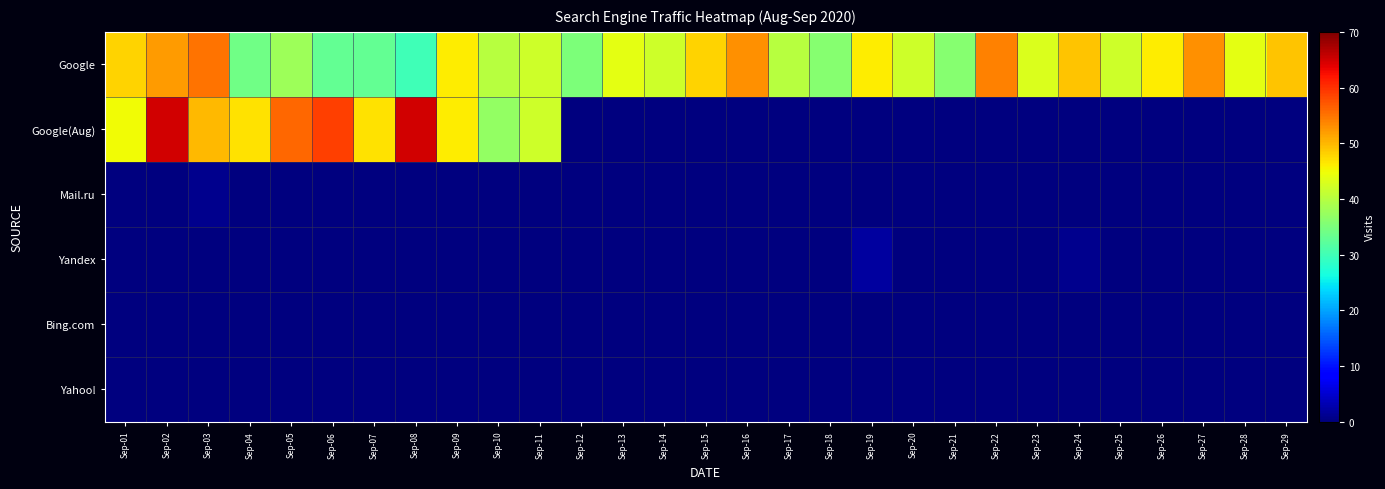

Reading left to right, transcribe all the data shown in this chart.

Google: Sep-01=48	Sep-02=52	Sep-03=55	Sep-04=34	Sep-05=38	Sep-06=33	Sep-07=33	Sep-08=30	Sep-09=46	Sep-10=40	Sep-11=42	Sep-12=35	Sep-13=44	Sep-14=42	Sep-15=48	Sep-16=53	Sep-17=40	Sep-18=36	Sep-19=46	Sep-20=42	Sep-21=36	Sep-22=54	Sep-23=43	Sep-24=49	Sep-25=42	Sep-26=46	Sep-27=53	Sep-28=44	Sep-29=49
Google(Aug): Sep-01=45	Sep-02=65	Sep-03=50	Sep-04=47	Sep-05=56	Sep-06=59	Sep-07=47	Sep-08=65	Sep-09=46	Sep-10=37	Sep-11=42	Sep-12=0	Sep-13=0	Sep-14=0	Sep-15=0	Sep-16=0	Sep-17=0	Sep-18=0	Sep-19=0	Sep-20=0	Sep-21=0	Sep-22=0	Sep-23=0	Sep-24=0	Sep-25=0	Sep-26=0	Sep-27=0	Sep-28=0	Sep-29=0
Mail.ru: Sep-01=0	Sep-02=0	Sep-03=1	Sep-04=0	Sep-05=0	Sep-06=0	Sep-07=0	Sep-08=0	Sep-09=0	Sep-10=0	Sep-11=0	Sep-12=0	Sep-13=0	Sep-14=0	Sep-15=0	Sep-16=0	Sep-17=0	Sep-18=0	Sep-19=0	Sep-20=0	Sep-21=0	Sep-22=0	Sep-23=0	Sep-24=0	Sep-25=0	Sep-26=0	Sep-27=0	Sep-28=0	Sep-29=0
Yandex: Sep-01=0	Sep-02=0	Sep-03=0	Sep-04=0	Sep-05=0	Sep-06=0	Sep-07=0	Sep-08=0	Sep-09=0	Sep-10=0	Sep-11=0	Sep-12=0	Sep-13=0	Sep-14=0	Sep-15=0	Sep-16=0	Sep-17=0	Sep-18=0	Sep-19=2	Sep-20=0	Sep-21=0	Sep-22=0	Sep-23=0	Sep-24=1	Sep-25=0	Sep-26=0	Sep-27=0	Sep-28=0	Sep-29=0
Bing.com: Sep-01=0	Sep-02=0	Sep-03=0	Sep-04=0	Sep-05=0	Sep-06=0	Sep-07=0	Sep-08=0	Sep-09=0	Sep-10=0	Sep-11=0	Sep-12=0	Sep-13=0	Sep-14=0	Sep-15=0	Sep-16=0	Sep-17=0	Sep-18=0	Sep-19=0	Sep-20=0	Sep-21=0	Sep-22=0	Sep-23=0	Sep-24=0	Sep-25=0	Sep-26=0	Sep-27=0	Sep-28=0	Sep-29=0
Yahoo!: Sep-01=0	Sep-02=0	Sep-03=0	Sep-04=0	Sep-05=0	Sep-06=0	Sep-07=0	Sep-08=0	Sep-09=0	Sep-10=0	Sep-11=0	Sep-12=0	Sep-13=0	Sep-14=0	Sep-15=0	Sep-16=0	Sep-17=0	Sep-18=0	Sep-19=0	Sep-20=0	Sep-21=0	Sep-22=0	Sep-23=0	Sep-24=0	Sep-25=0	Sep-26=0	Sep-27=0	Sep-28=0	Sep-29=0